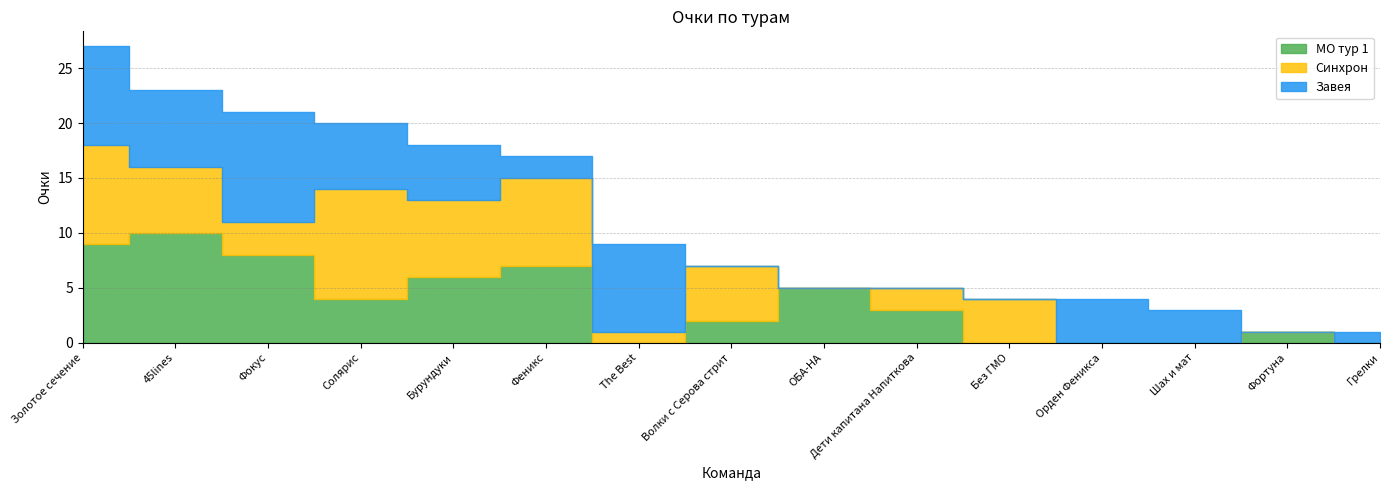

At how many categories does at least one series exceed 5?

7